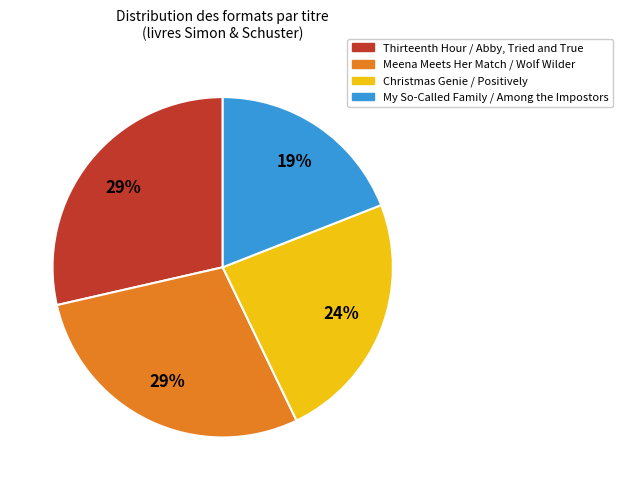

Does Meena Meets Her Match / Wolf Wilder represent more than half of the total?

No